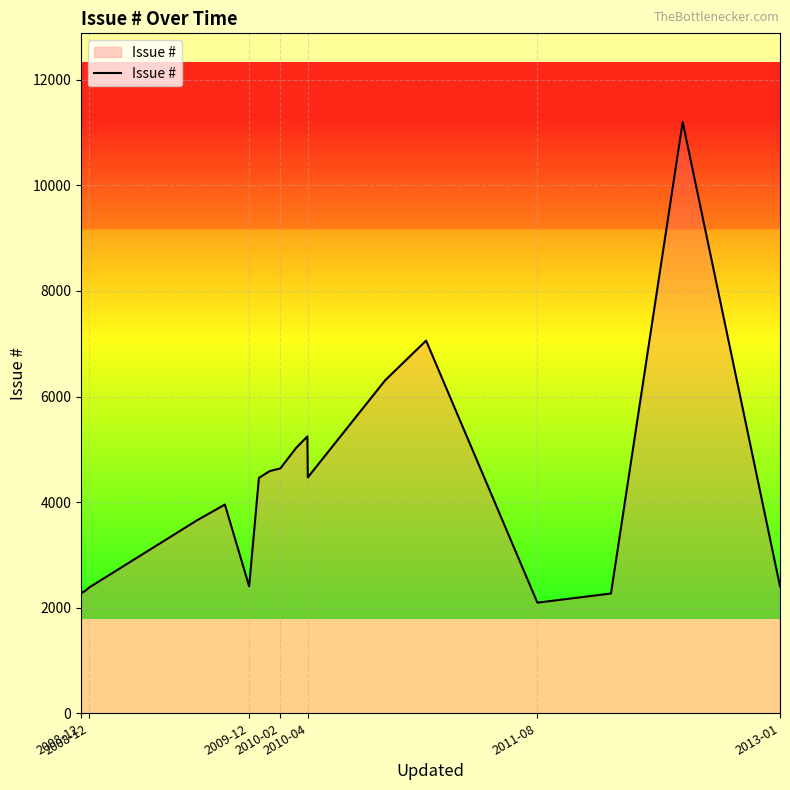

What is the difference between the maximum and minimum values?

9105